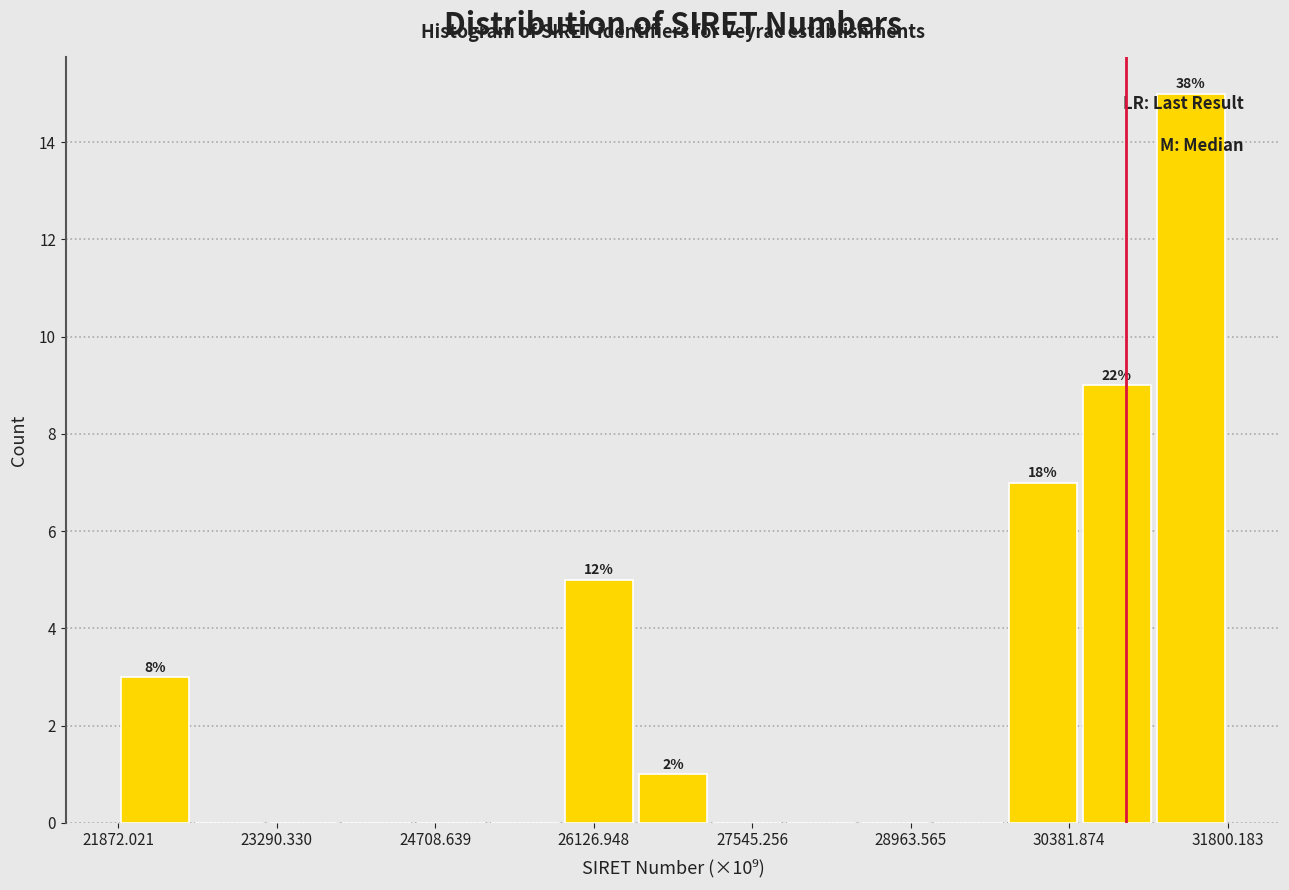

Read against the x-axis, roughly where is the centre of the tallest bar?

31400